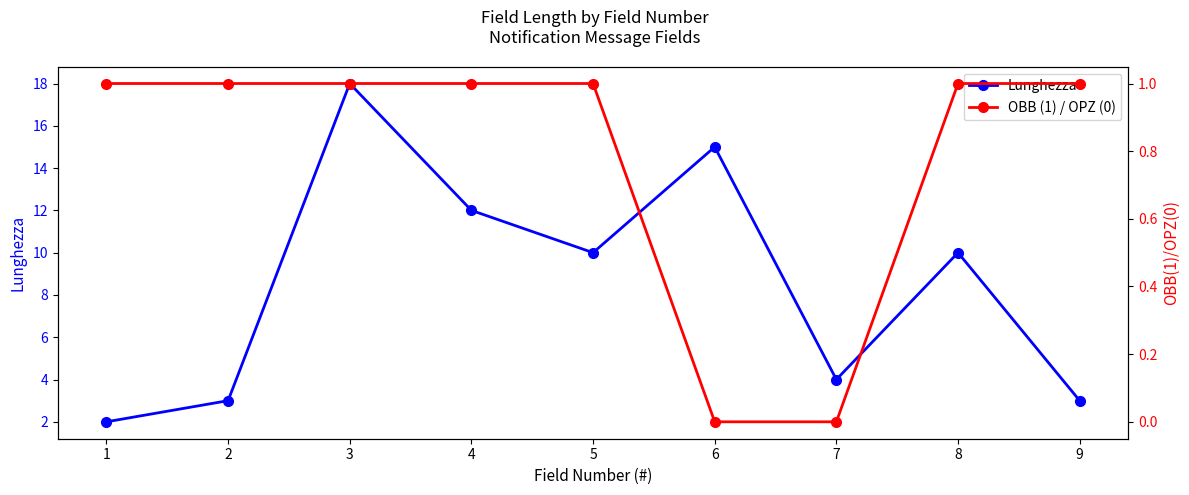

Where is the first local minimum for Lunghezza?

5